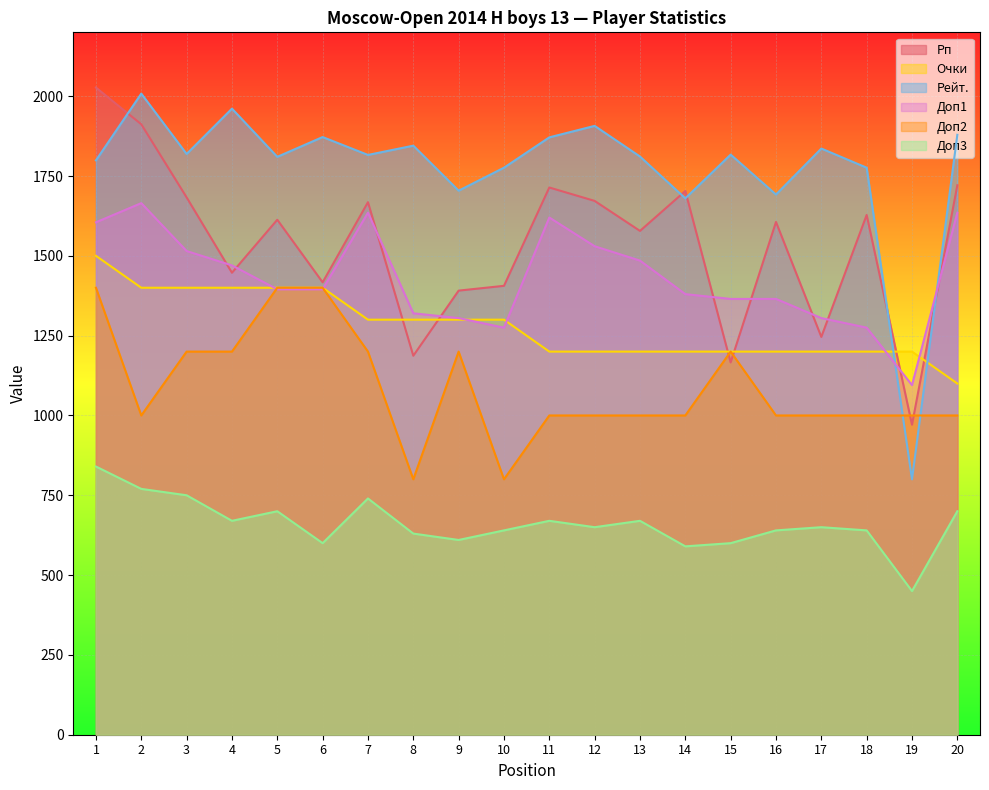

Is the value of Рейт. at 15 greater than the value of Рп at 13?

Yes